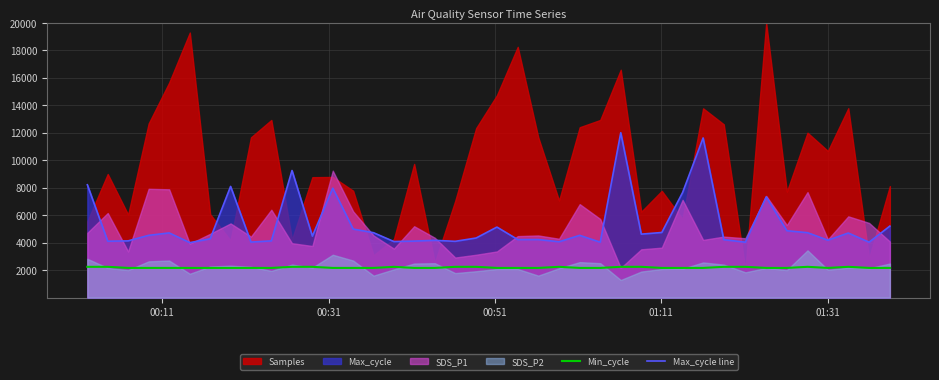

What is the minimum value for Max_cycle line?

4000.0